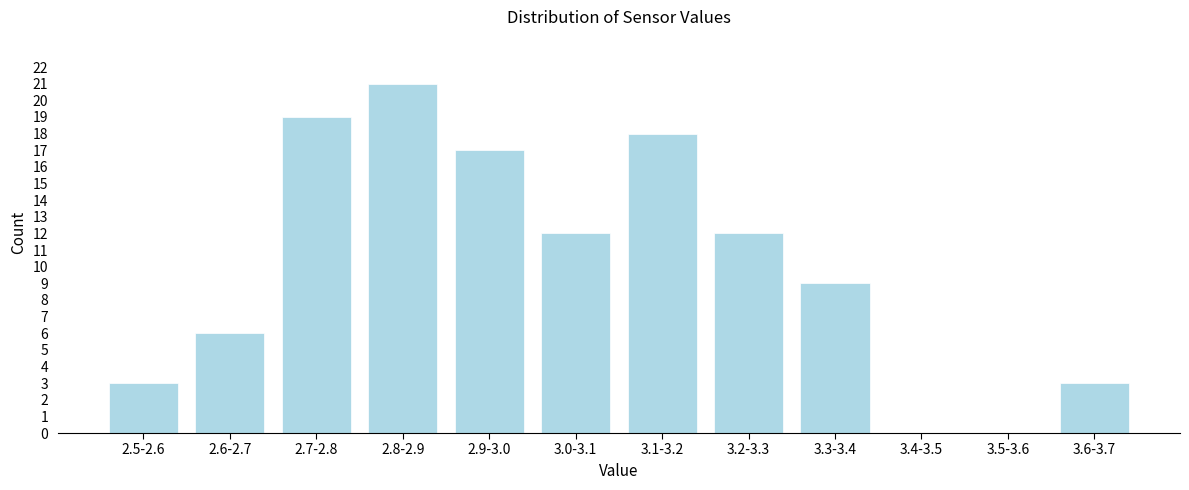

Reading left to right, extract all data points from this chart.

2.5-2.6=3	2.6-2.7=6	2.7-2.8=19	2.8-2.9=21	2.9-3.0=17	3.0-3.1=12	3.1-3.2=18	3.2-3.3=12	3.3-3.4=9	3.4-3.5=0	3.5-3.6=0	3.6-3.7=3